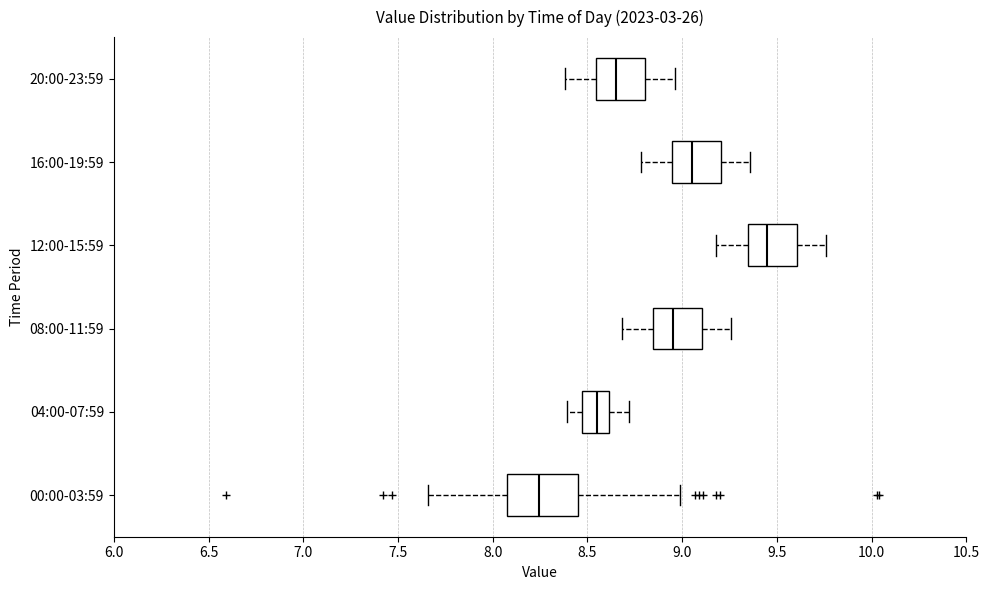

Where does the left whisker of the box for 12:00-15:59 end on the x-axis? The values are not printed on the chart, so give them approximately, as read against the axis.

9.20